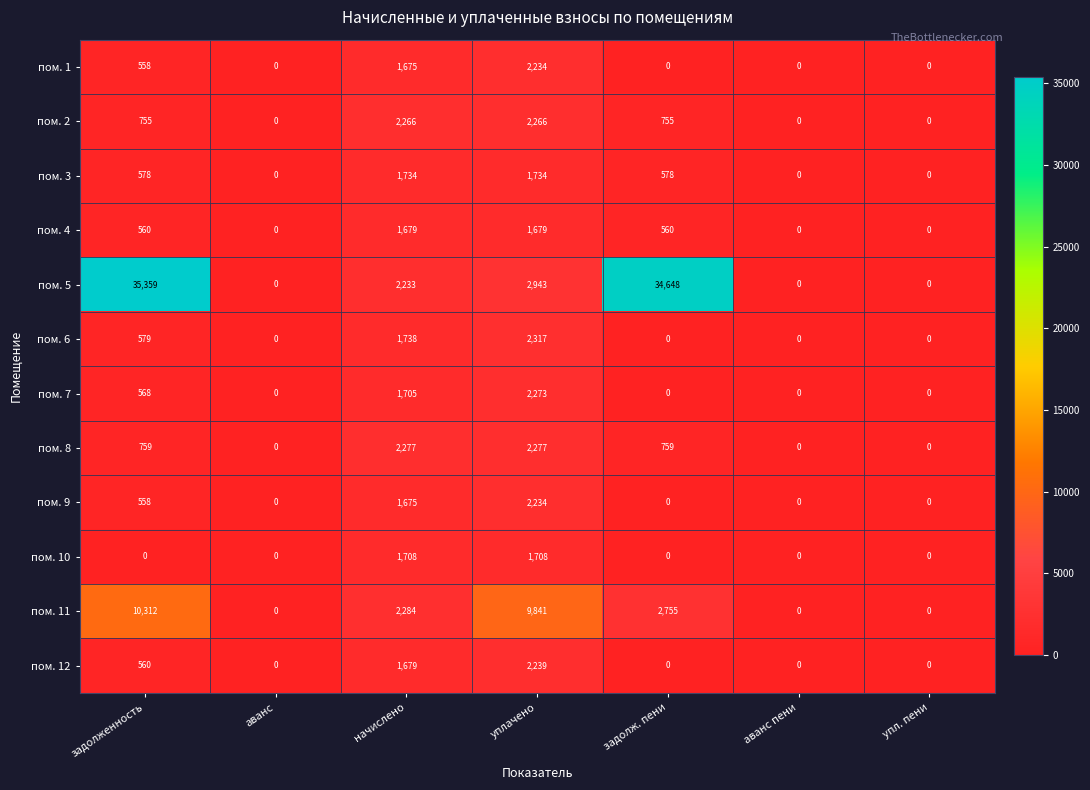

Is it true that пом. 6 equals 0 at задолж. пени?

True